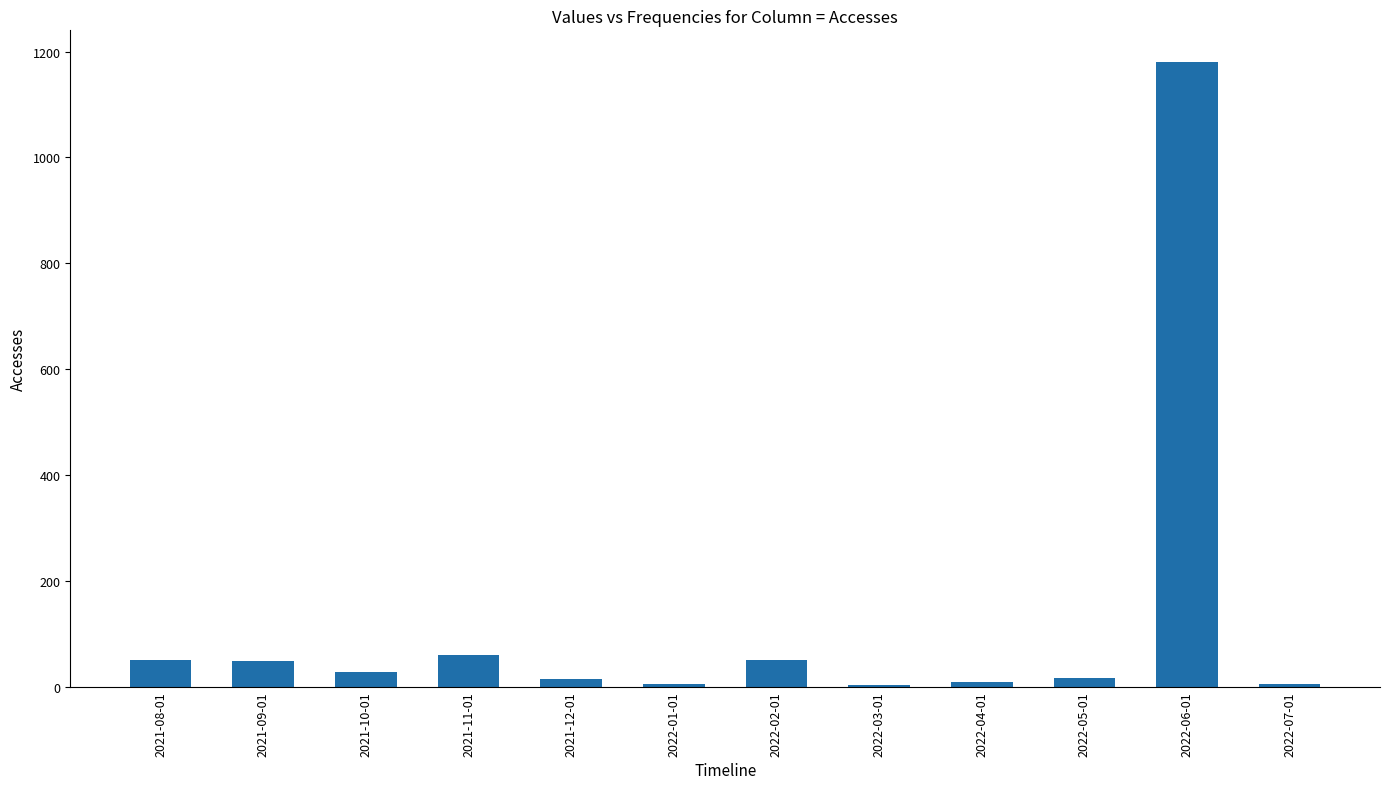

What is the label of the 3rd bar from the right?

2022-05-01